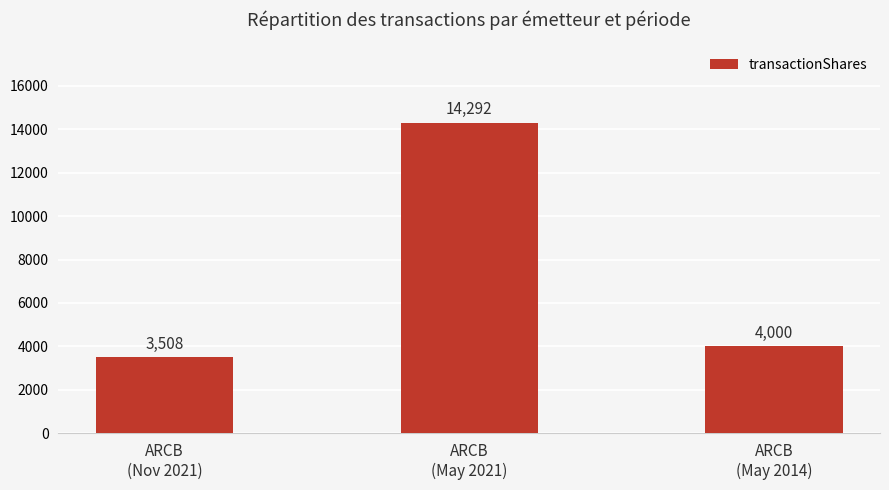

Reading left to right, what are all the values shown in this chart?

3508	14292	4000